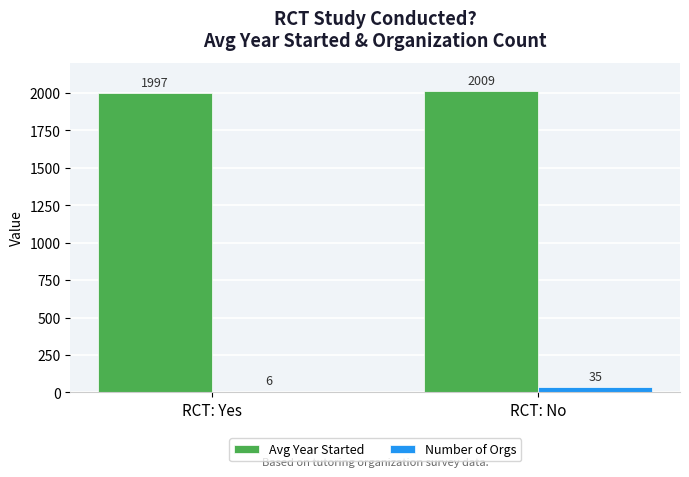

Which series has the largest total across all categories?

Avg Year Started